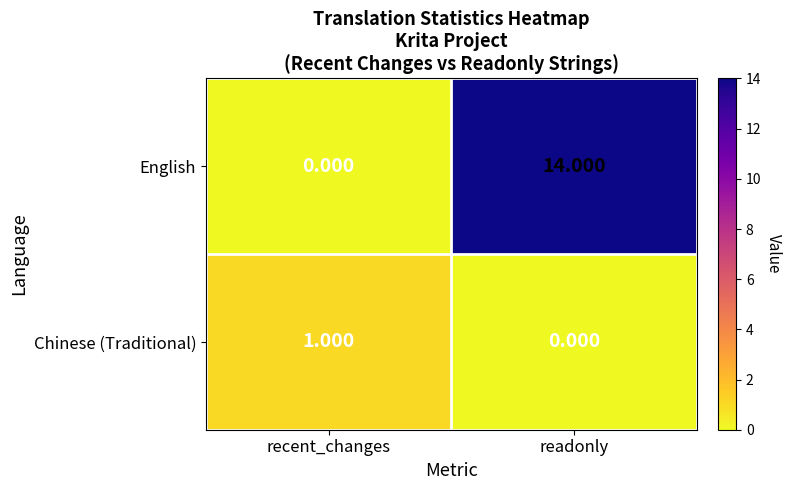

Which series has the largest total across all categories?

English